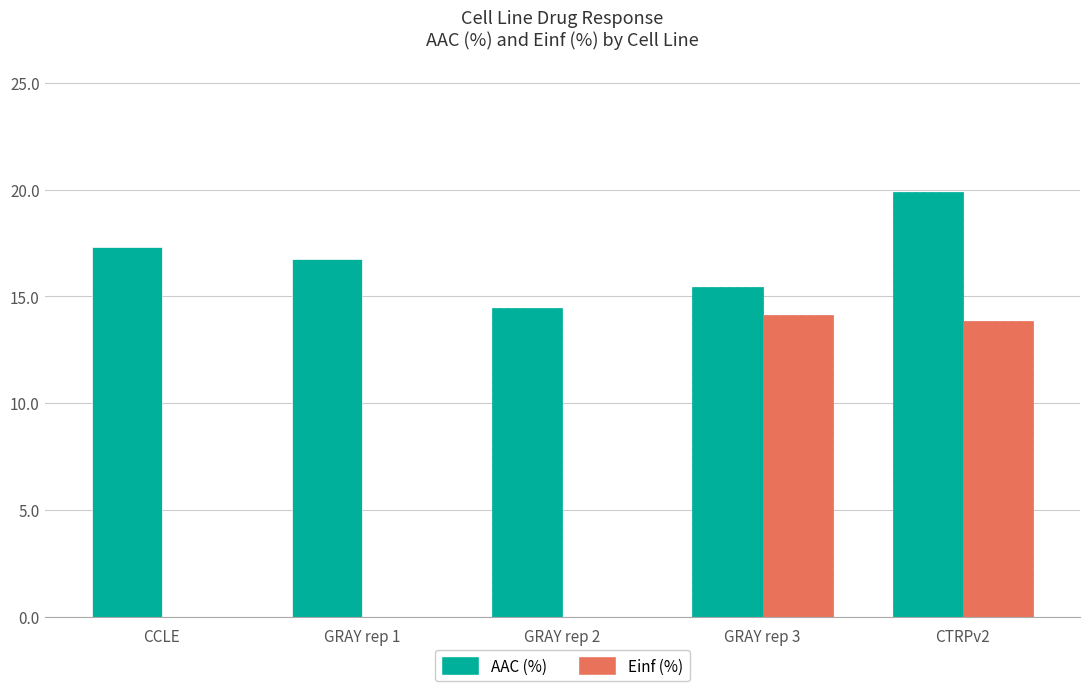

How many series are shown in this chart?

2